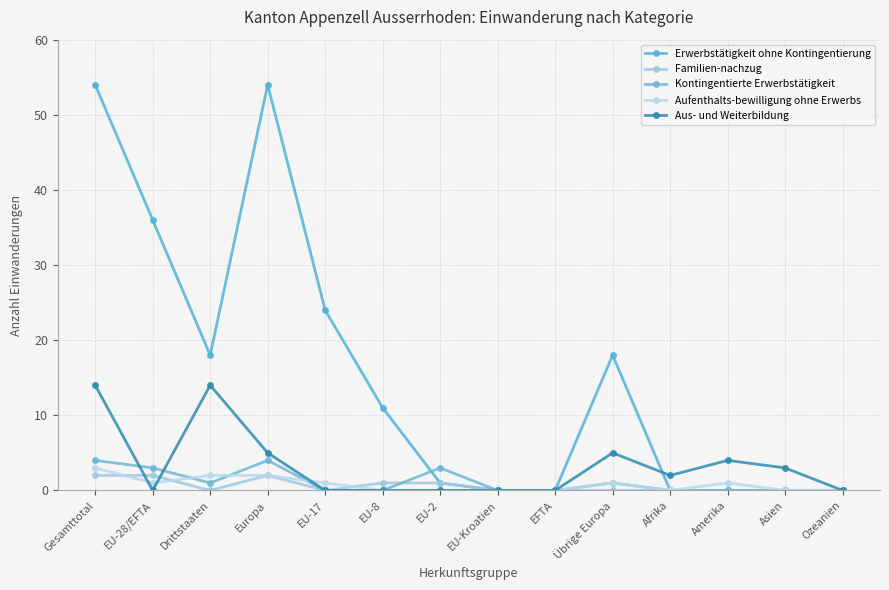

What is the difference between the second highest and second lowest values in the Familien-nachzug series?

2